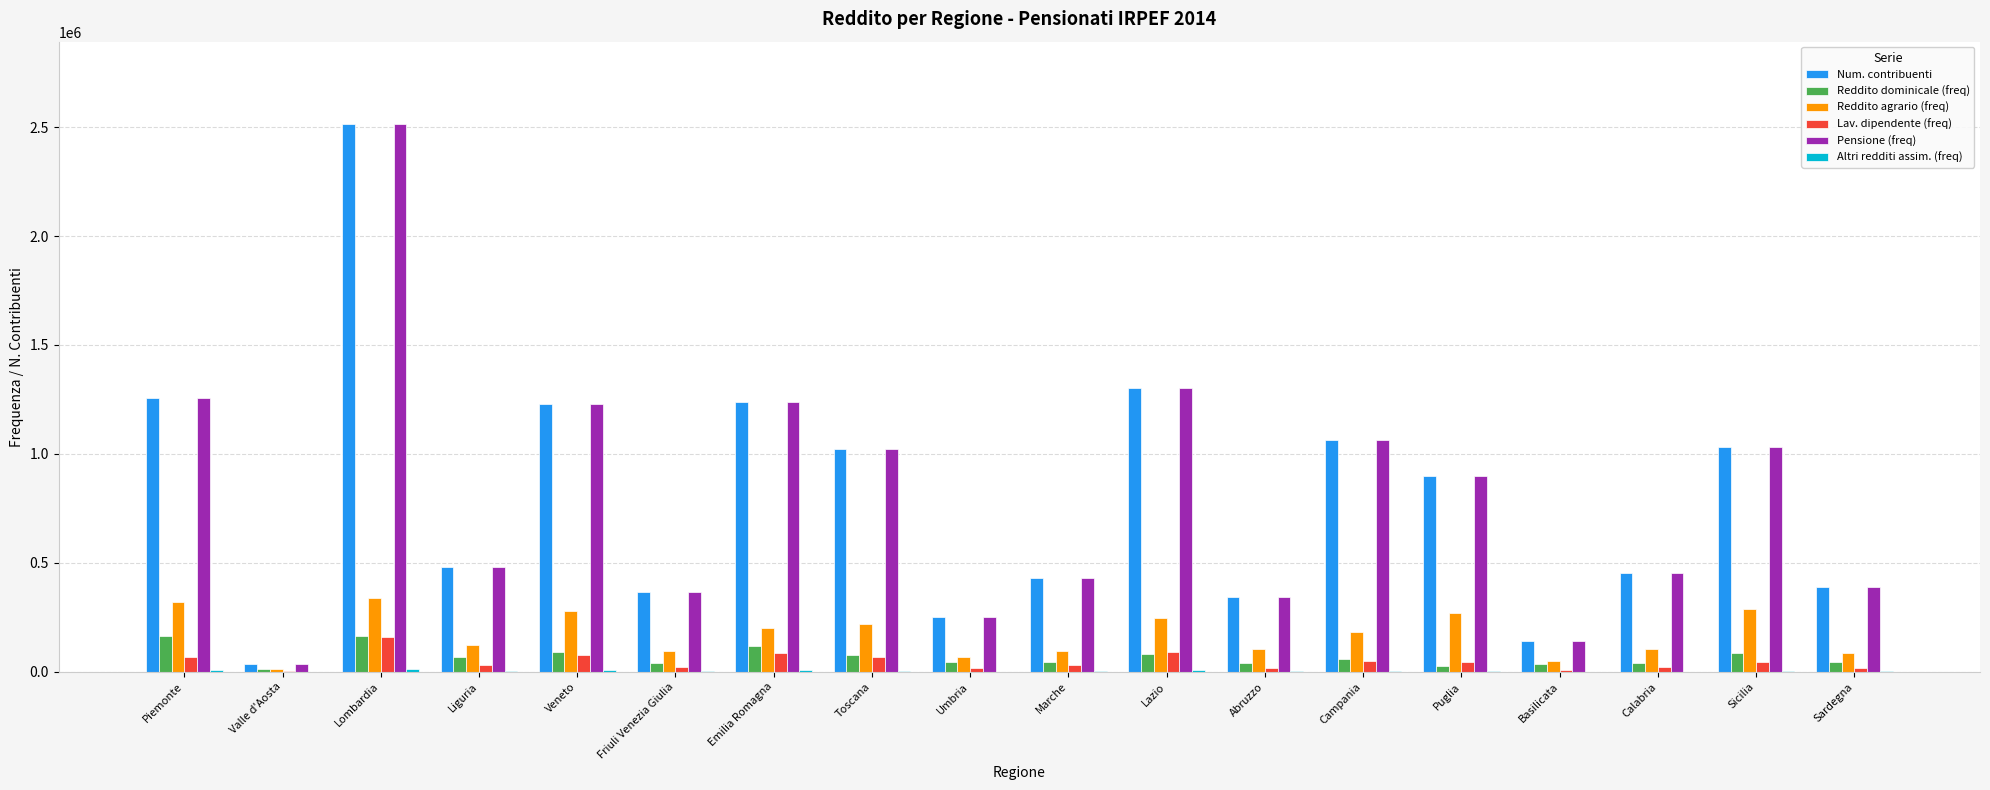

What is the maximum value for Num. contribuenti?

2514975